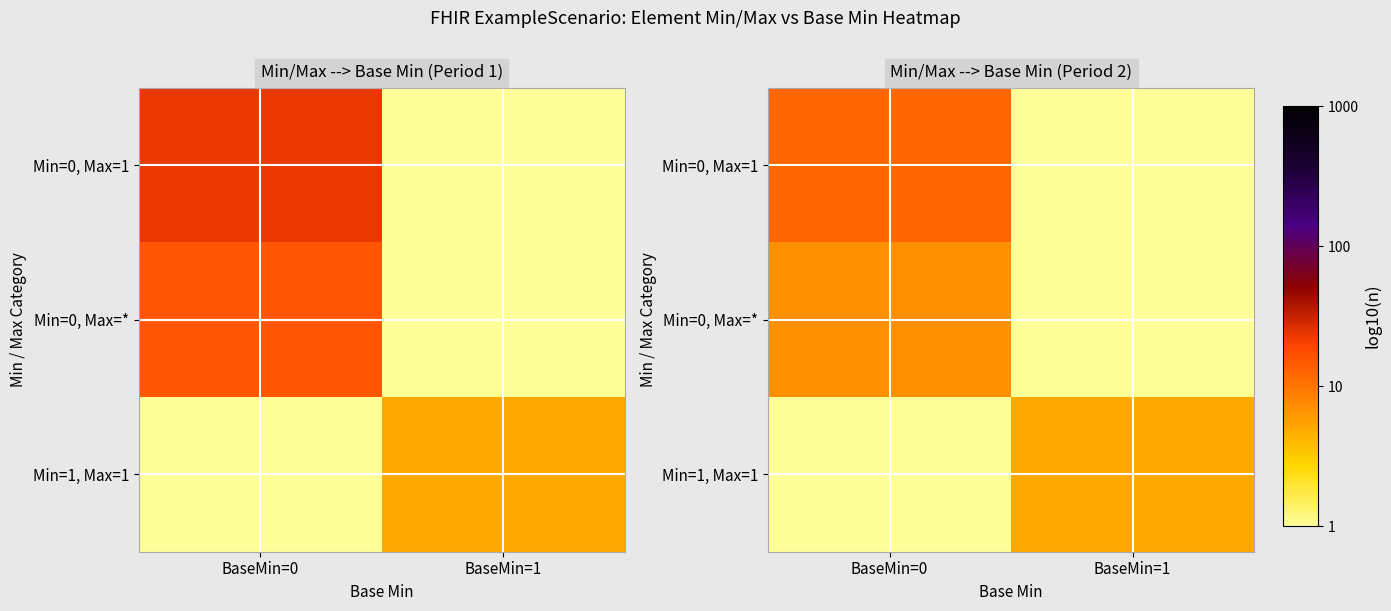

The value of Min=0, Max=1 at BaseMin=1 is 0.7. True or false?

False